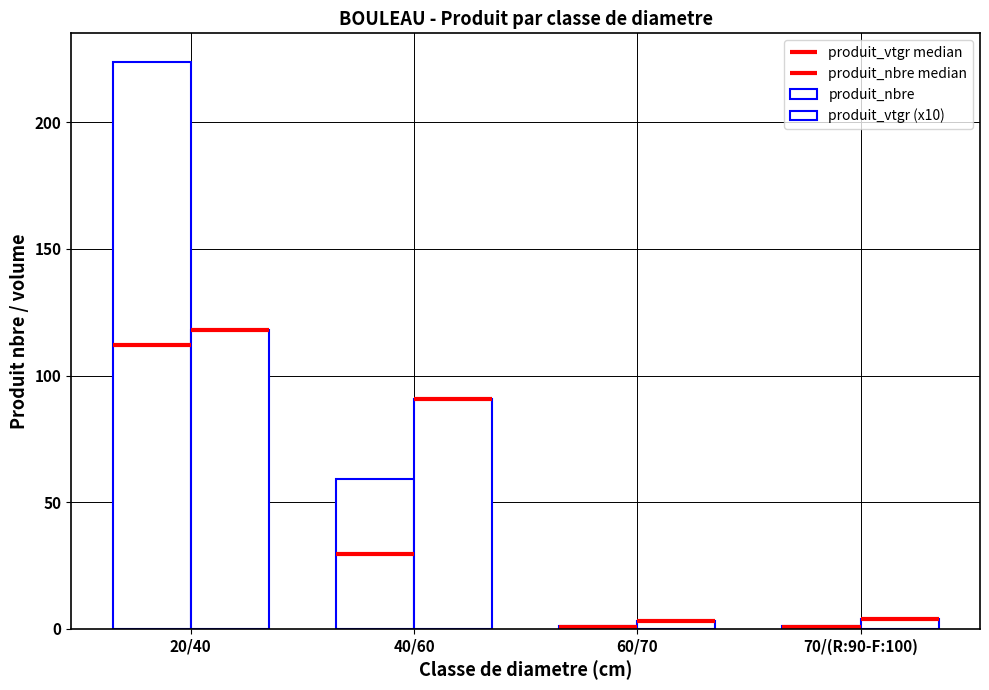

At 60/70, list the series in order from smallest to largest.

produit_nbre, produit_vtgr